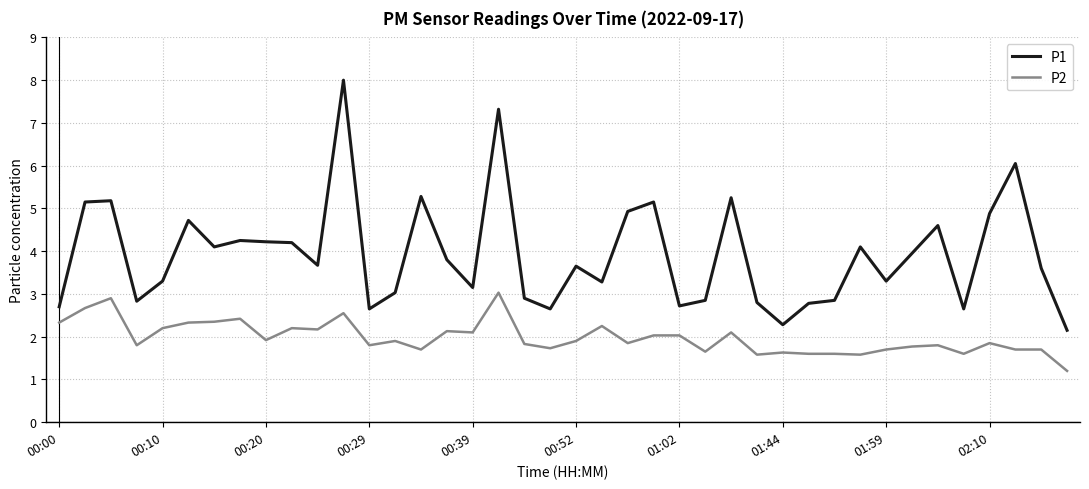

What is the maximum value shown in the chart?

8.0